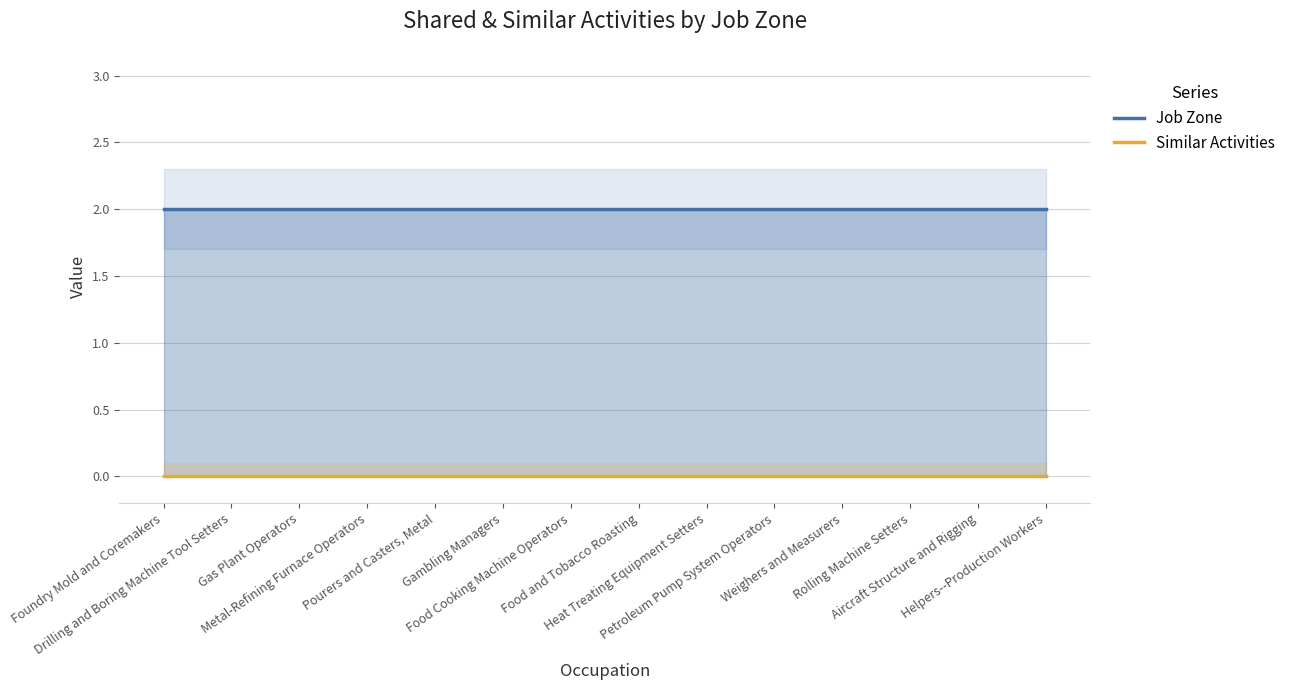

What is the difference between the highest and lowest values at Heat Treating Equipment Setters?

2